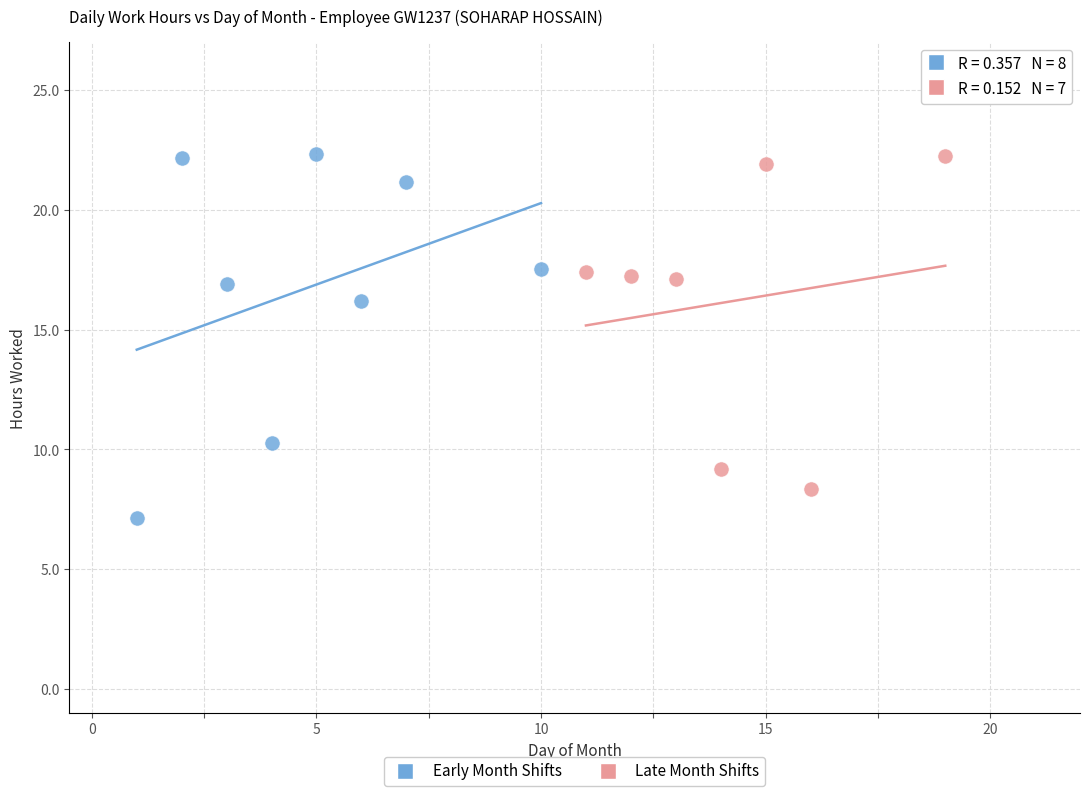

Which series has the largest Y range (max minus min)?

Early Month Shifts